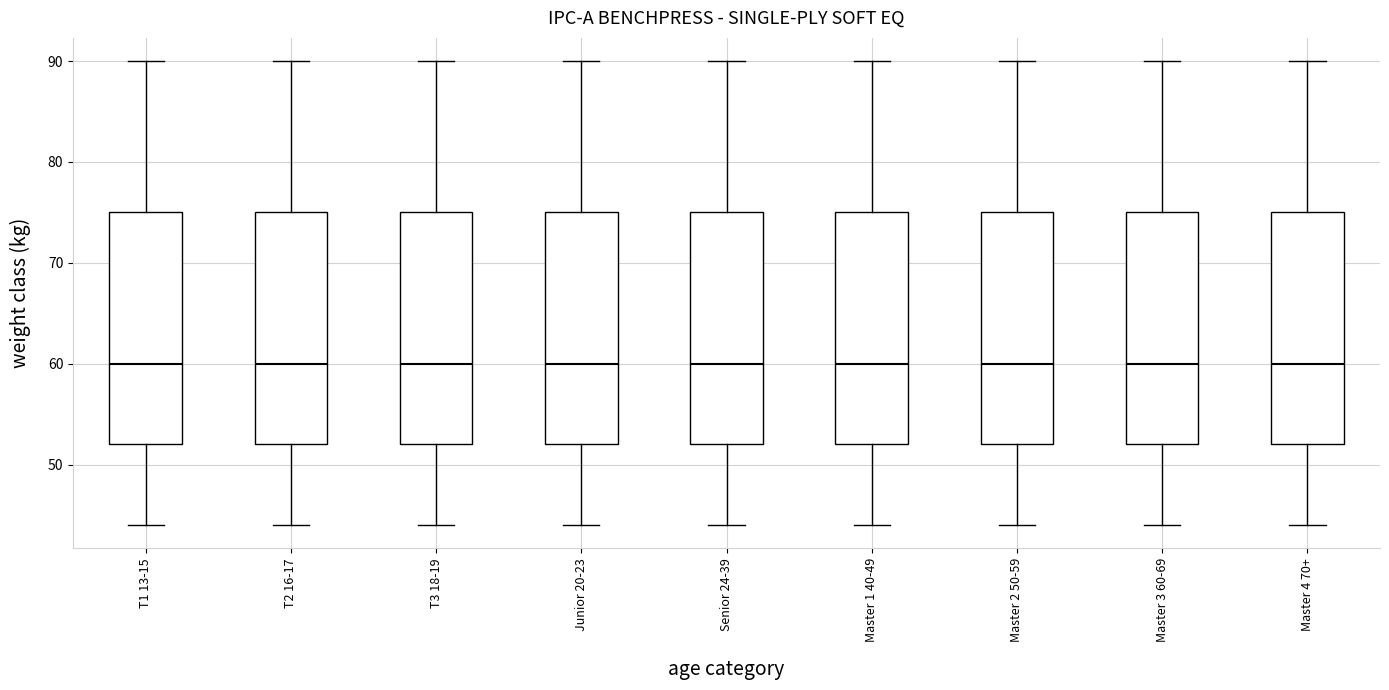

Reading left to right, transcribe this box plot: for each box, give where its median line is, the range the box spans, and where its two whiskers end, as read against the y-axis. The values are not printed on the chart, so give them approximately, as read against the axis.

T1 13-15: median 60, box 52 to 75, whiskers 44 to 90
T2 16-17: median 60, box 52 to 75, whiskers 44 to 90
T3 18-19: median 60, box 52 to 75, whiskers 44 to 90
Junior 20-23: median 60, box 52 to 75, whiskers 44 to 90
Senior 24-39: median 60, box 52 to 75, whiskers 44 to 90
Master 1 40-49: median 60, box 52 to 75, whiskers 44 to 90
Master 2 50-59: median 60, box 52 to 75, whiskers 44 to 90
Master 3 60-69: median 60, box 52 to 75, whiskers 44 to 90
Master 4 70+: median 60, box 52 to 75, whiskers 44 to 90